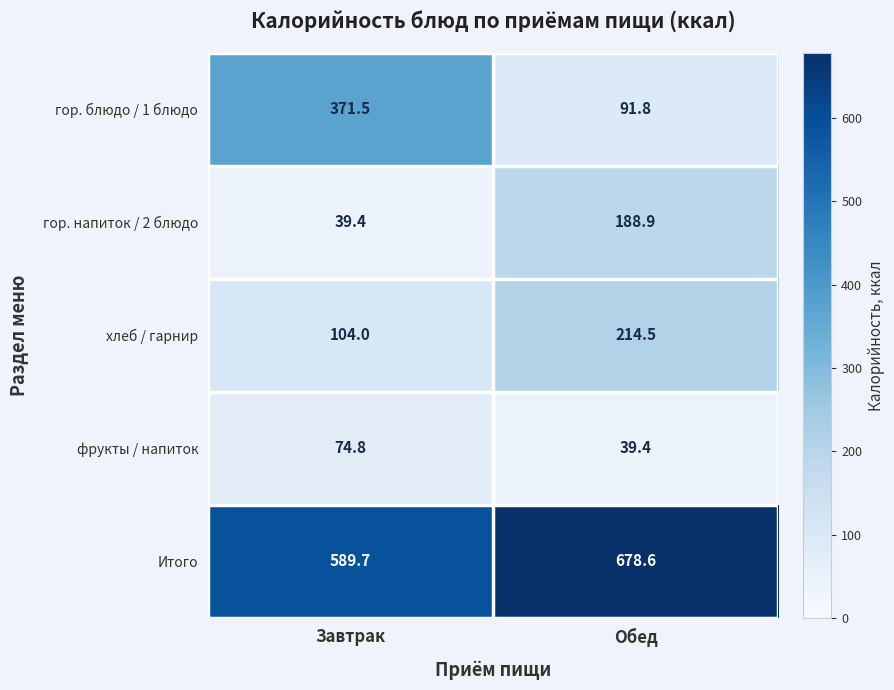

How many distinct data groups are displayed?

5